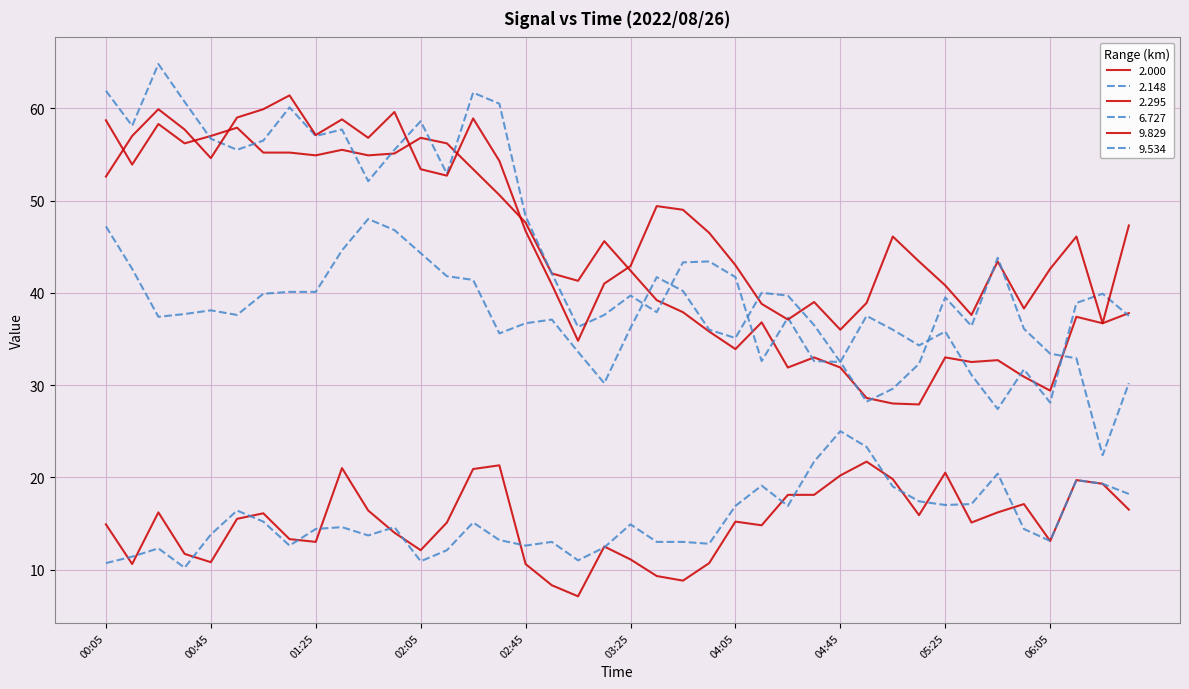

What is the sum of all 9.829 values?

602.6